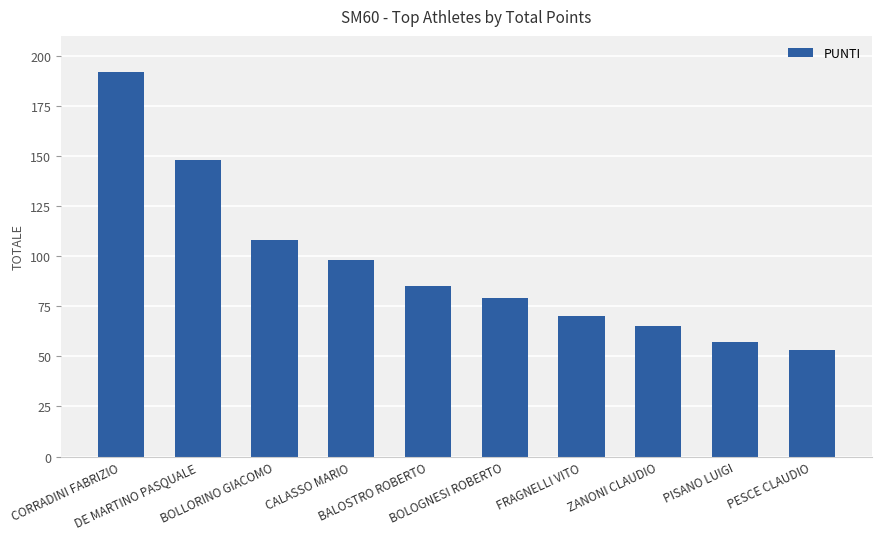

Where is the data nearest to the value 122?

BOLLORINO GIACOMO